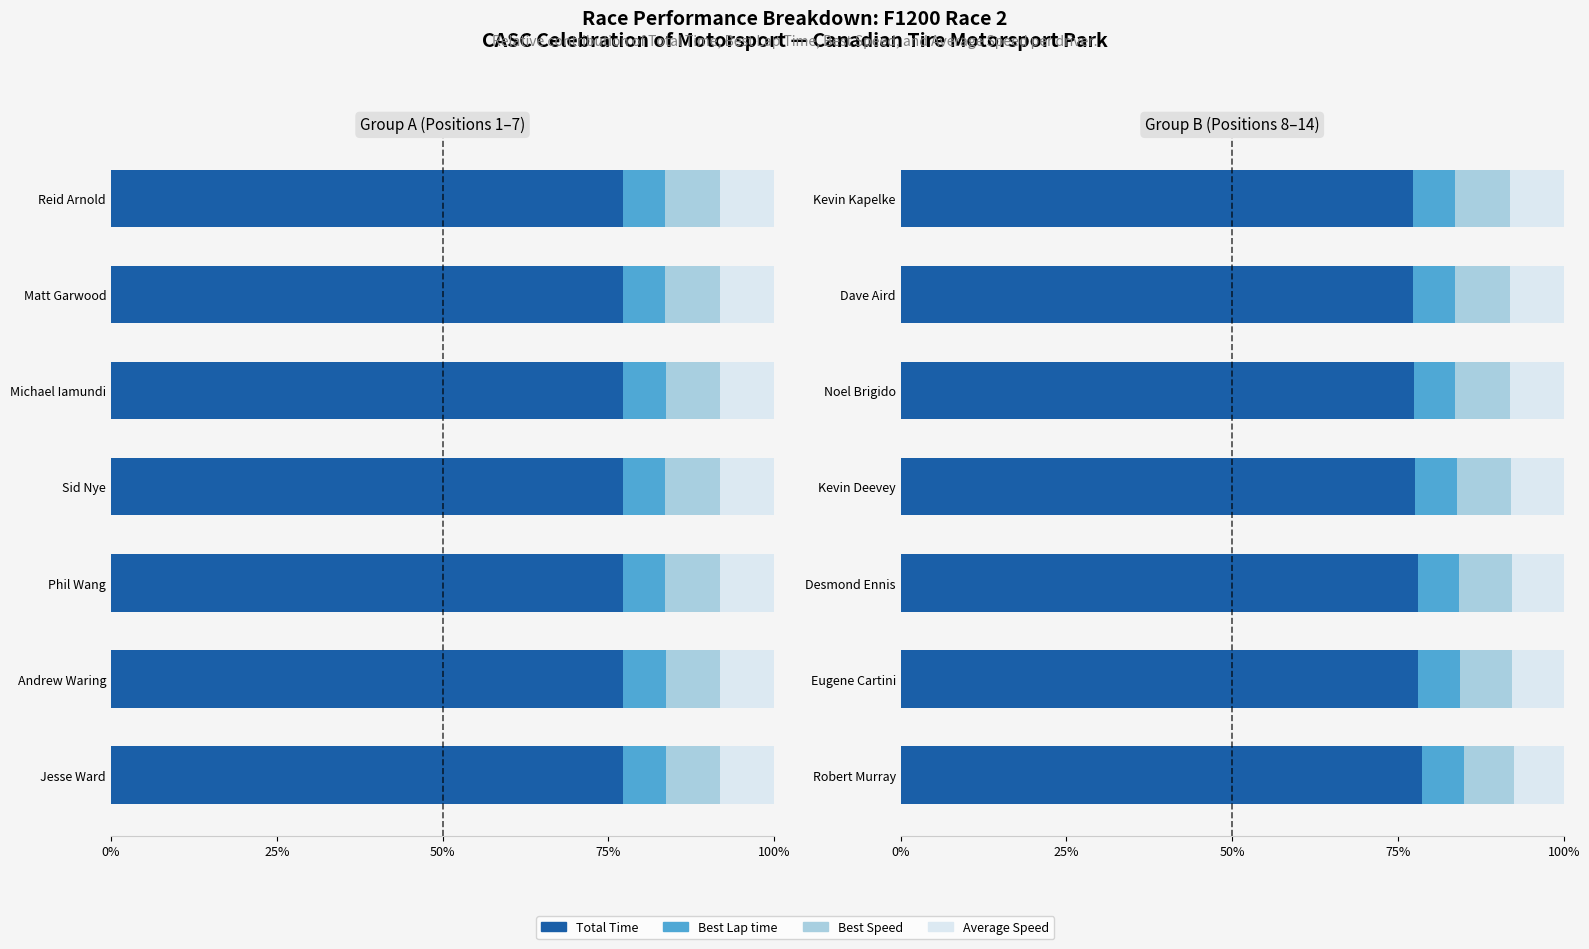

Is it true that Average Speed equals 14.1 at Kevin Deevey?

False